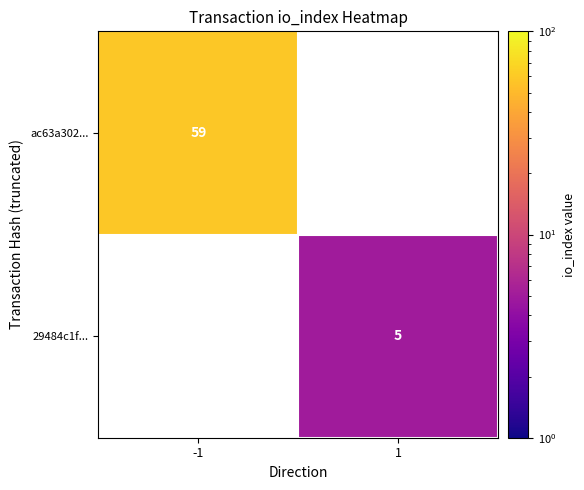

What is the minimum value shown in the chart?

5.0